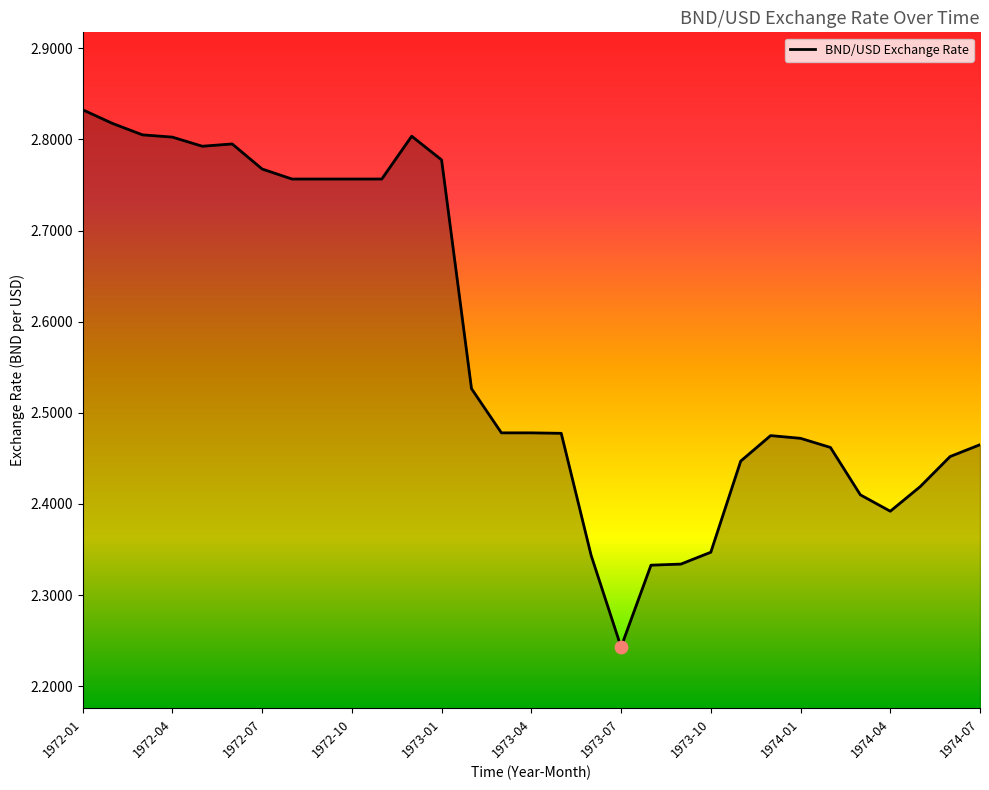

How many lines are shown in the chart?

1